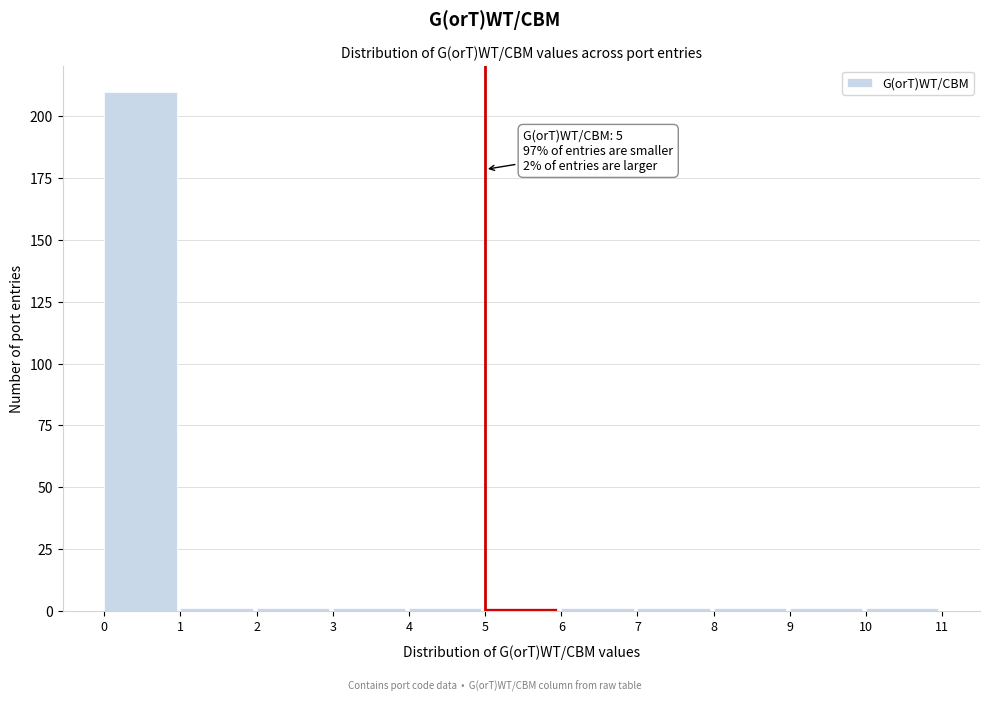

Over which range of the x-axis is the bar tallest?

0 to 1